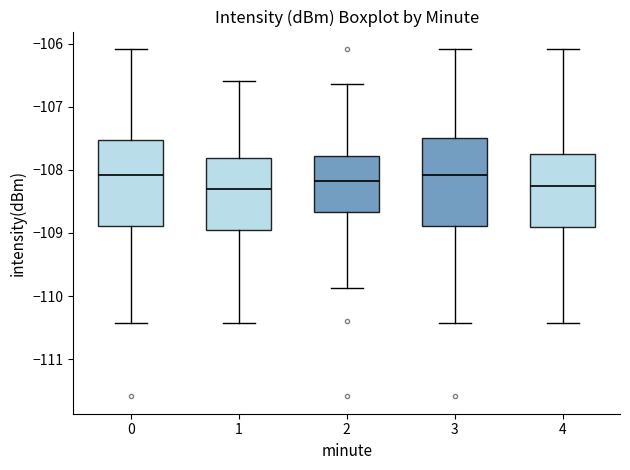

Reading left to right, read every box against the y-axis: the position of its median line, the range the box covers, and the ends of its whiskers. The values are not printed on the chart, so give them approximately, as read against the axis.

0: median -108.1, box -108.9 to -107.5, whiskers -110.4 to -106.1
1: median -108.3, box -109.0 to -107.8, whiskers -110.4 to -106.6
2: median -108.2, box -108.7 to -107.8, whiskers -109.9 to -106.6
3: median -108.1, box -108.9 to -107.5, whiskers -110.4 to -106.1
4: median -108.3, box -108.9 to -107.8, whiskers -110.4 to -106.1